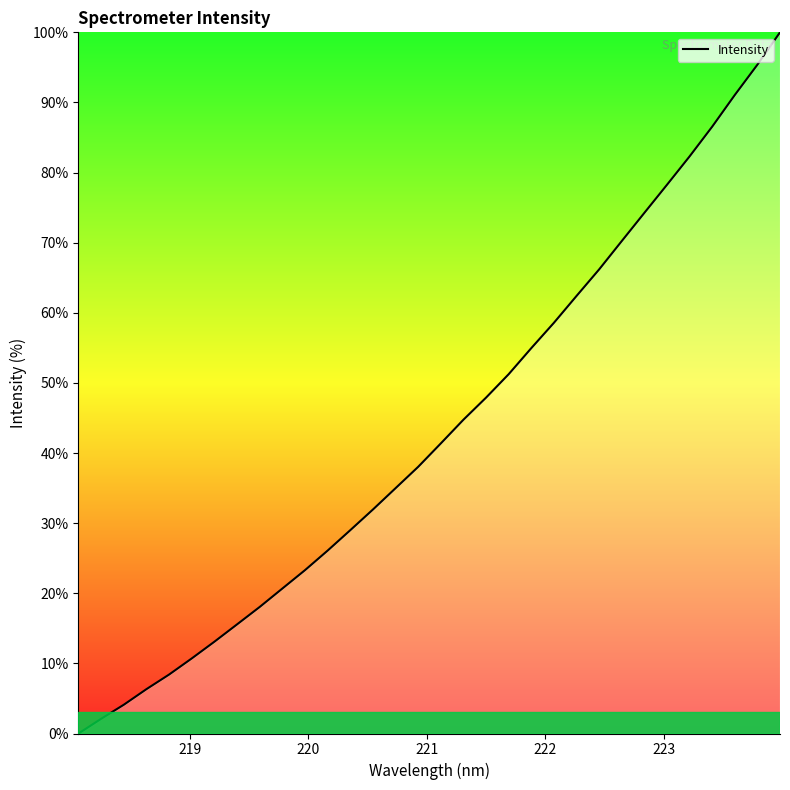

What is the maximum value shown in the chart?

100.0